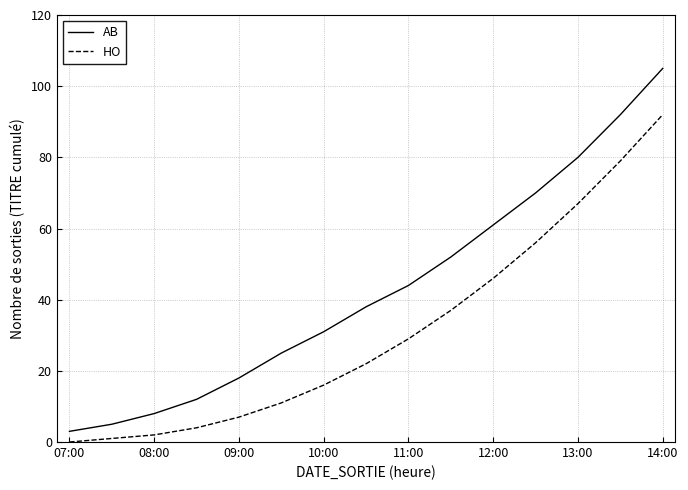

Rank the series by their average value, from highest to lowest.

AB, HO